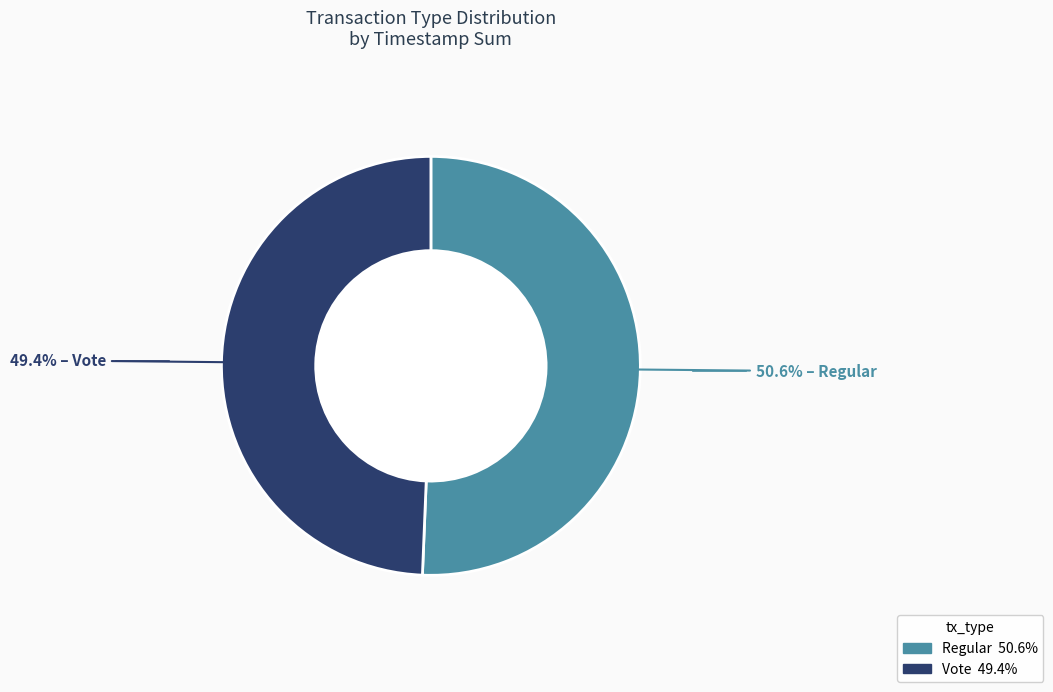

Rank the categories by value from highest to lowest.

Regular, Vote